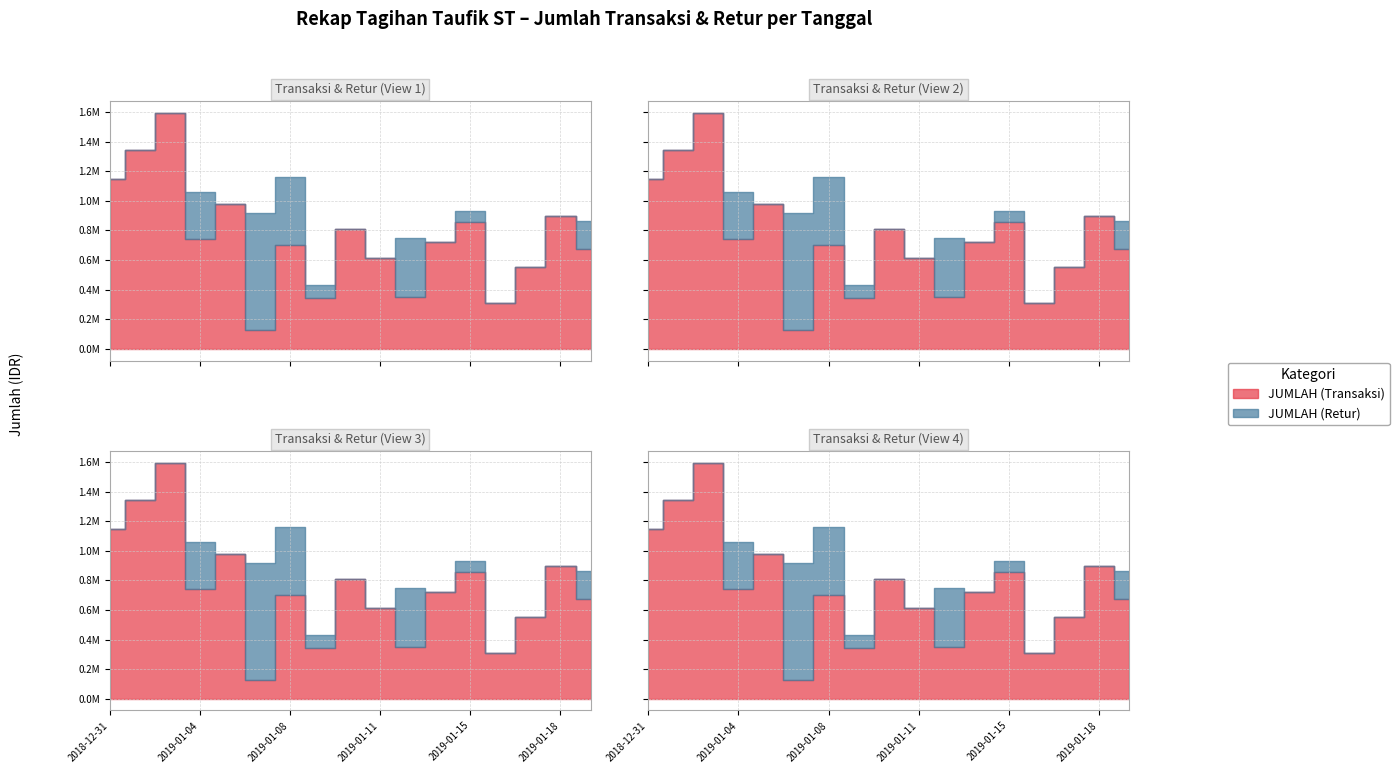

Rank the categories by JUMLAH (Retur) value from lowest to highest.

2018-12-31, 2019-01-02, 2019-01-03, 2019-01-05, 2019-01-10, 2019-01-11, 2019-01-14, 2019-01-16, 2019-01-17, 2019-01-18, 2019-01-15, 2019-01-09, 2019-01-19, 2019-01-04, 2019-01-12, 2019-01-08, 2019-01-07